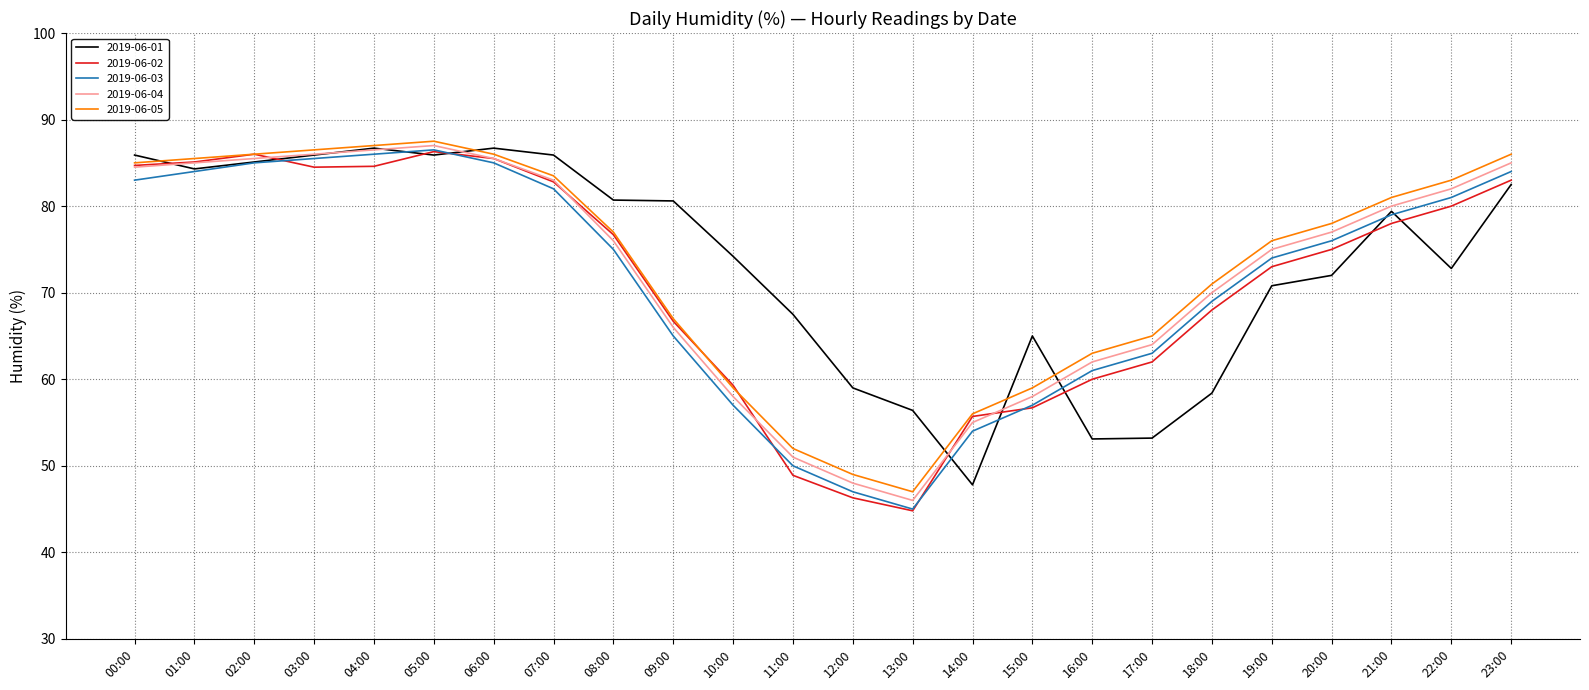

What is the spread (max minus min) of values at 02:00?

1.0